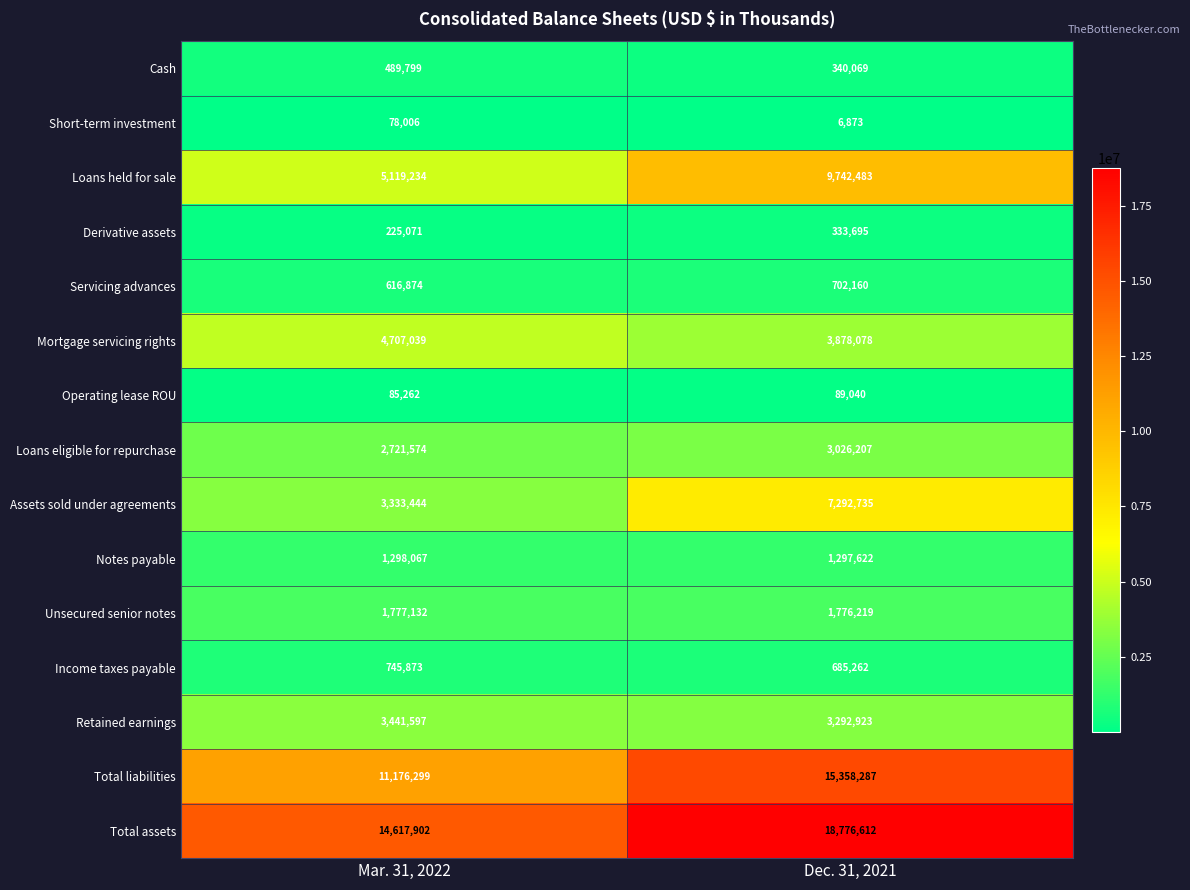

Reading right to left, what are all the values shown in this chart?

Cash: Dec. 31, 2021=340069	Mar. 31, 2022=489799
Short-term investment: Dec. 31, 2021=6873	Mar. 31, 2022=78006
Loans held for sale: Dec. 31, 2021=9742483	Mar. 31, 2022=5119234
Derivative assets: Dec. 31, 2021=333695	Mar. 31, 2022=225071
Servicing advances: Dec. 31, 2021=702160	Mar. 31, 2022=616874
Mortgage servicing rights: Dec. 31, 2021=3878078	Mar. 31, 2022=4707039
Operating lease ROU: Dec. 31, 2021=89040	Mar. 31, 2022=85262
Loans eligible for repurchase: Dec. 31, 2021=3026207	Mar. 31, 2022=2721574
Assets sold under agreements: Dec. 31, 2021=7292735	Mar. 31, 2022=3333444
Notes payable: Dec. 31, 2021=1297622	Mar. 31, 2022=1298067
Unsecured senior notes: Dec. 31, 2021=1776219	Mar. 31, 2022=1777132
Income taxes payable: Dec. 31, 2021=685262	Mar. 31, 2022=745873
Retained earnings: Dec. 31, 2021=3292923	Mar. 31, 2022=3441597
Total liabilities: Dec. 31, 2021=15358287	Mar. 31, 2022=11176299
Total assets: Dec. 31, 2021=18776612	Mar. 31, 2022=14617902